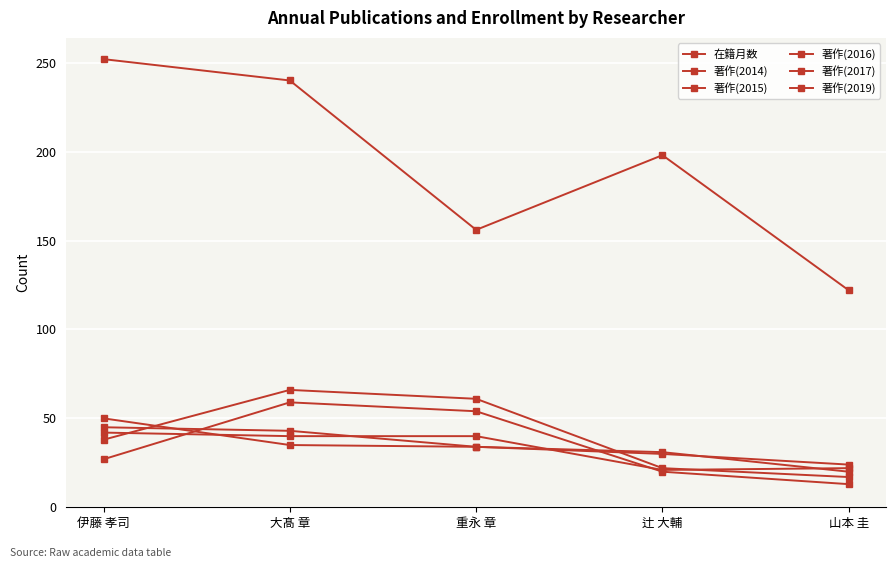

Reading left to right, extract all data points from this chart.

在籍月数: 伊藤 孝司=252	大髙 章=240	重永 章=156	辻 大輔=198	山本 圭=122
著作(2014): 伊藤 孝司=27	大髙 章=59	重永 章=54	辻 大輔=20	山本 圭=13
著作(2015): 伊藤 孝司=38	大髙 章=66	重永 章=61	辻 大輔=22	山本 圭=17
著作(2016): 伊藤 孝司=45	大髙 章=43	重永 章=34	辻 大輔=31	山本 圭=20
著作(2017): 伊藤 孝司=42	大髙 章=40	重永 章=40	辻 大輔=21	山本 圭=22
著作(2019): 伊藤 孝司=50	大髙 章=35	重永 章=34	辻 大輔=30	山本 圭=24